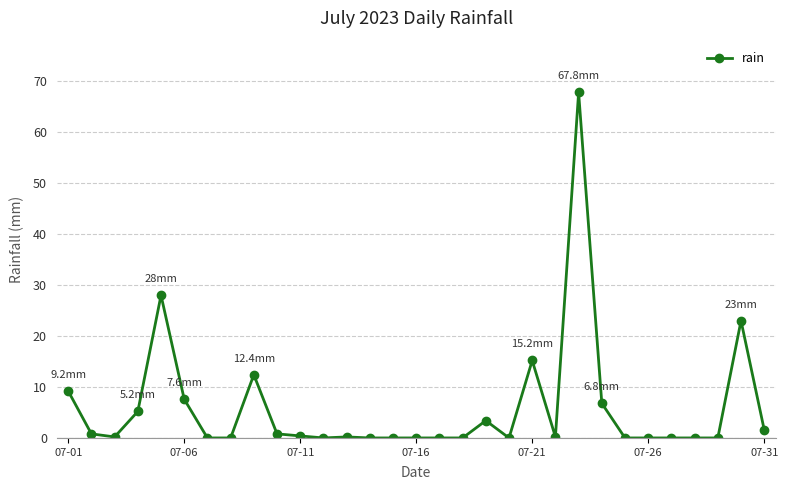

True or false: there are more than 0 points higher than both neighbors.

True